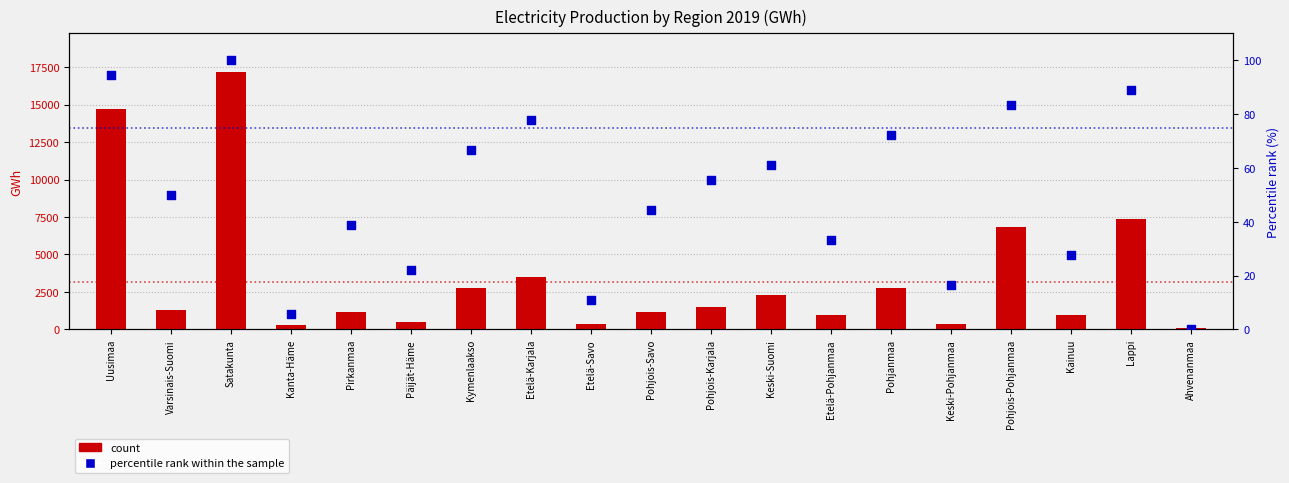

Is the value of percentile rank within the sample at Päijät-Häme greater than the value of count at Ahvenanmaa?

No